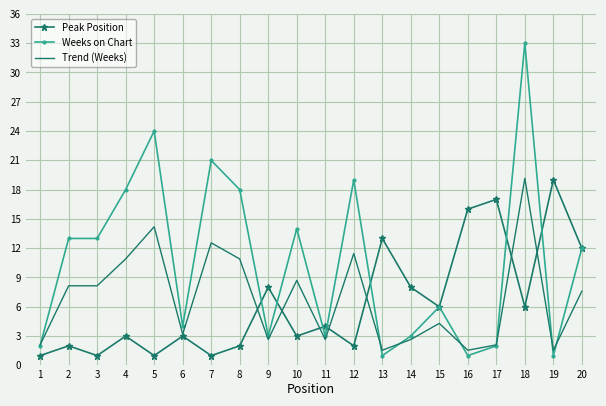

Read the Weeks on Chart value at 19.

1.0